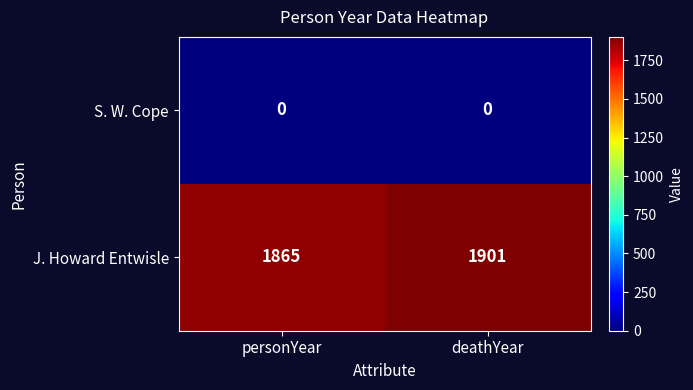

How many values in the J. Howard Entwisle series are below 1901?

1